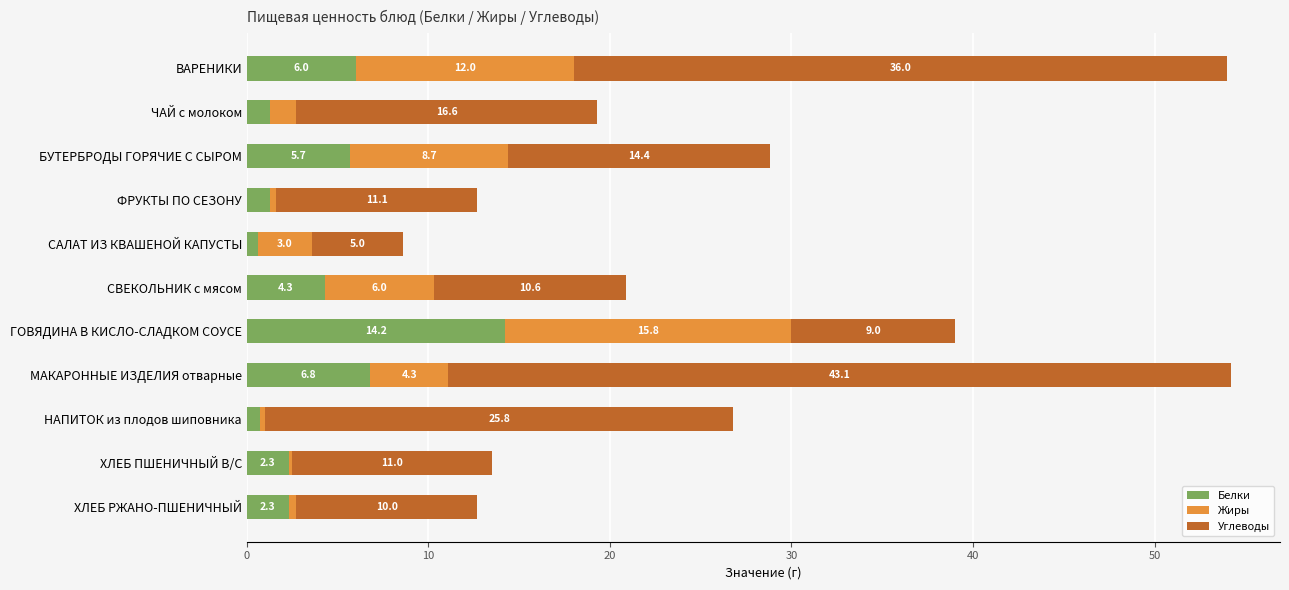

At which label does Белки reach its minimum?

САЛАТ ИЗ КВАШЕНОЙ КАПУСТЫ